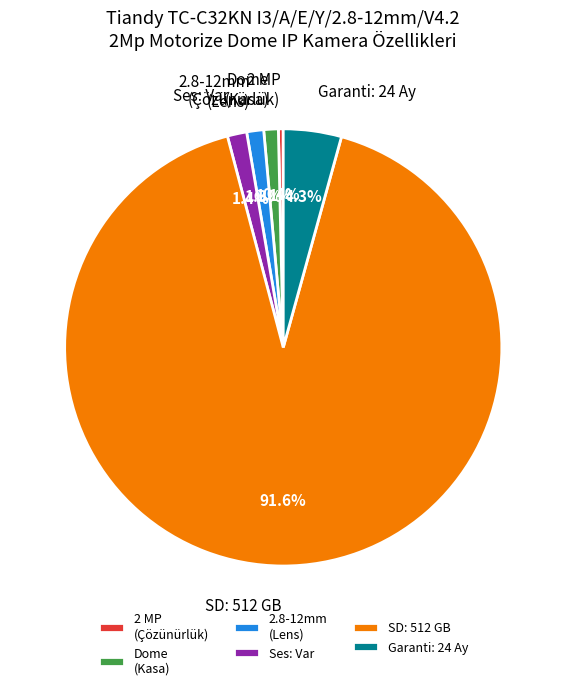

Is the sum of 2.8-12mm (Lens) and 2 MP (Çözünürlük) greater than half?

No